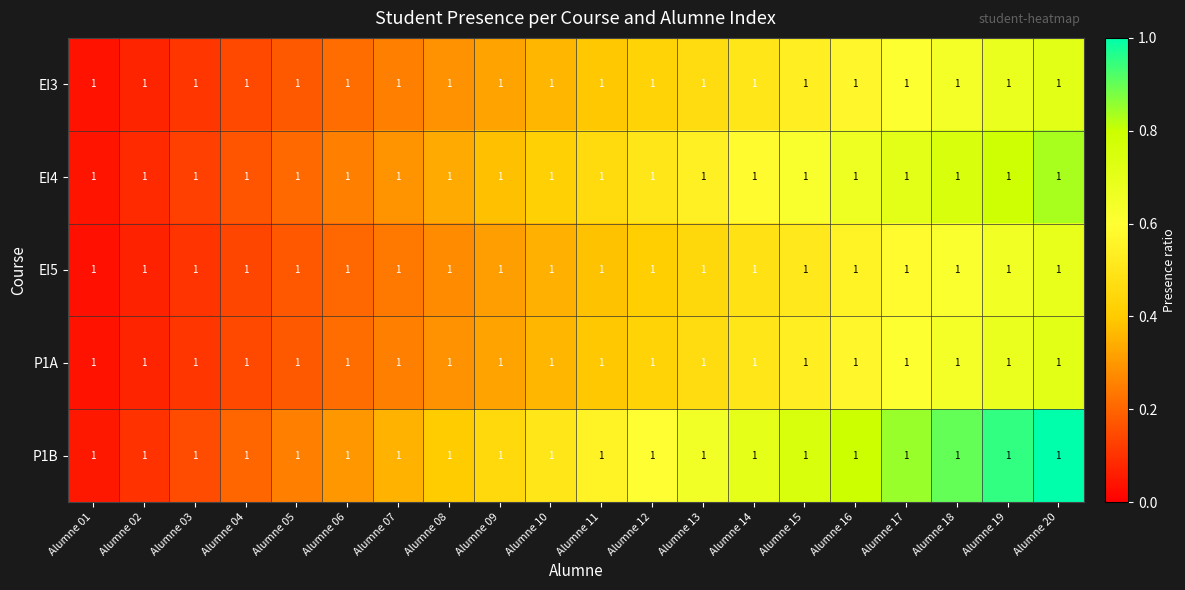

At which label is P1B closest to 0?

Alumne 01